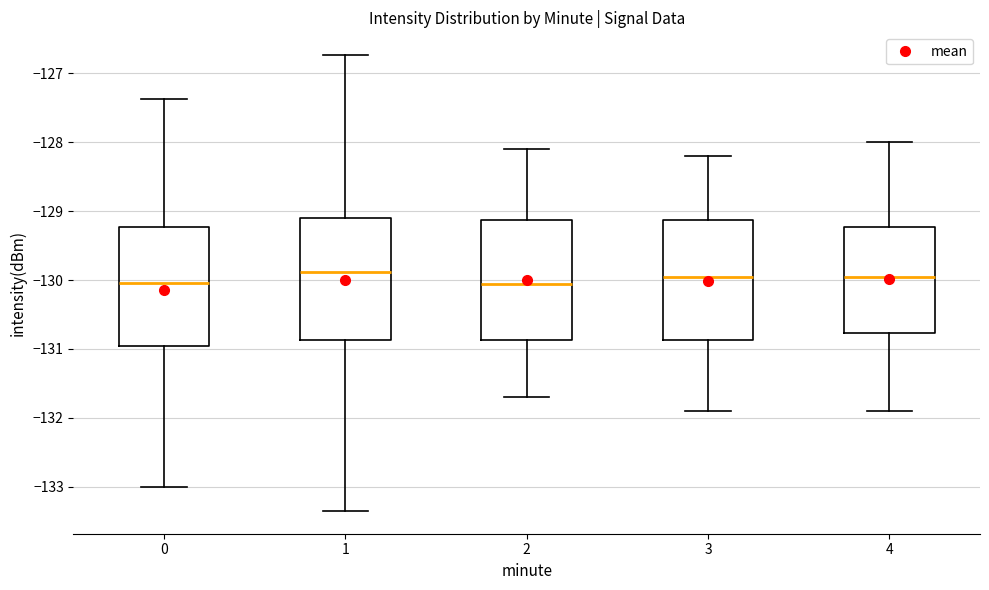

Reading left to right, transcribe this box plot: for each box, give where its median line is, the range the box spans, and where its two whiskers end, as read against the y-axis. The values are not printed on the chart, so give them approximately, as read against the axis.

0: median -130.0, box -131.0 to -129.2, whiskers -133.0 to -127.4
1: median -129.9, box -130.9 to -129.1, whiskers -133.4 to -126.7
2: median -130.0, box -130.9 to -129.1, whiskers -131.7 to -128.1
3: median -129.9, box -130.9 to -129.1, whiskers -131.9 to -128.2
4: median -129.9, box -130.8 to -129.2, whiskers -131.9 to -128.0